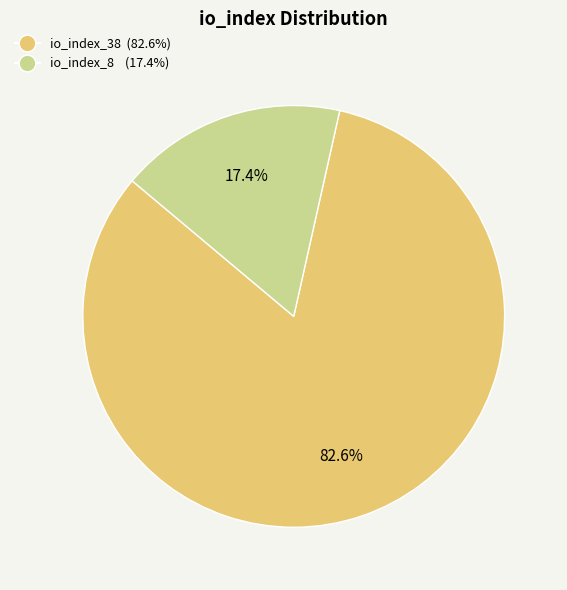

Is io_index_8 the majority of the pie?

No